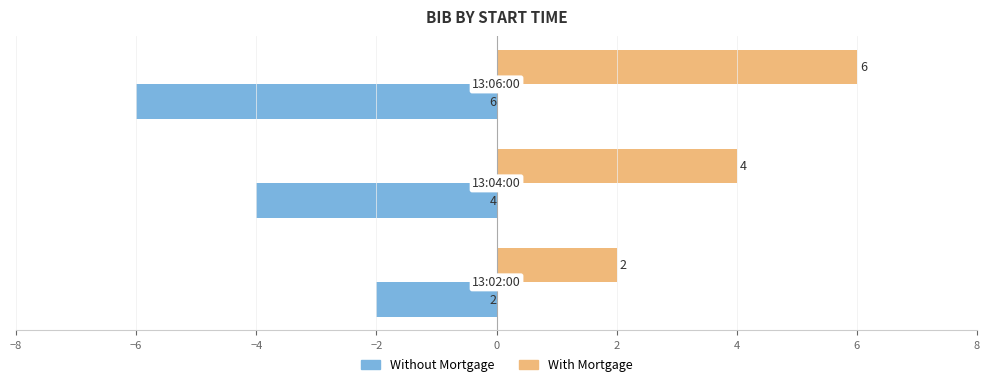

How many Without Mortgage values are between -6 and -2?

3